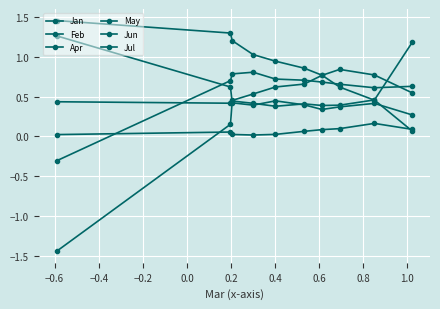

Rank the series by their maximum value, from highest to lowest.

Feb, Jun, Apr, Jul, Jan, May